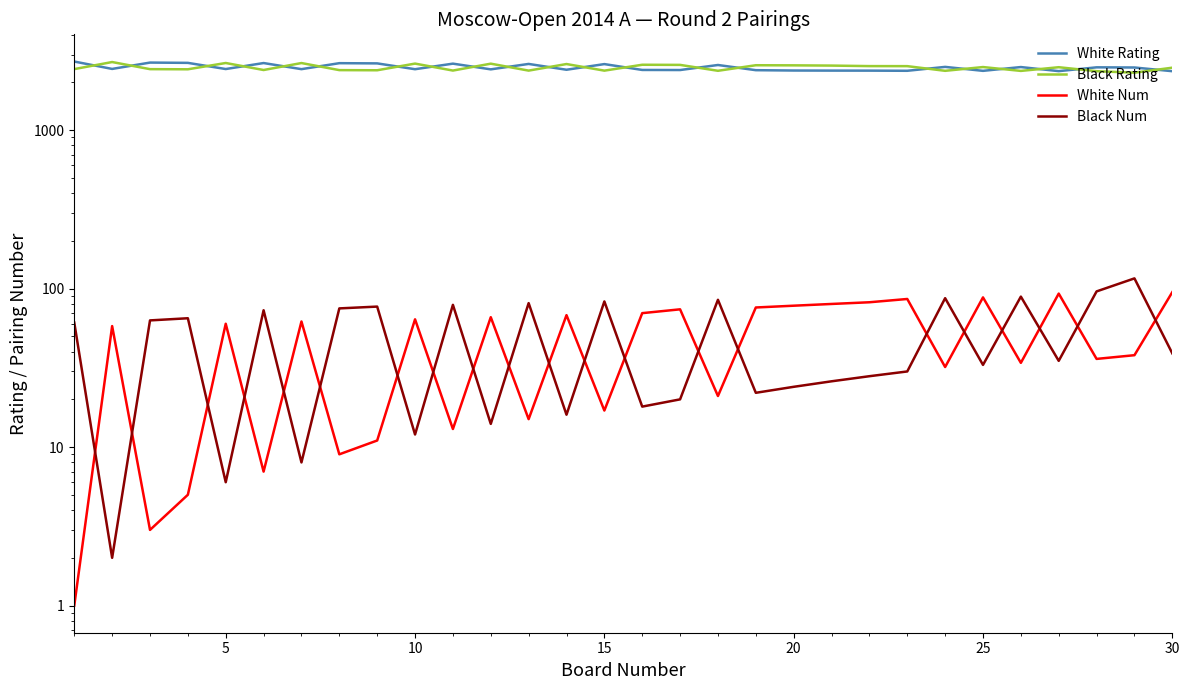

What is the difference between the second highest and minimum values in the Black Rating series?

348